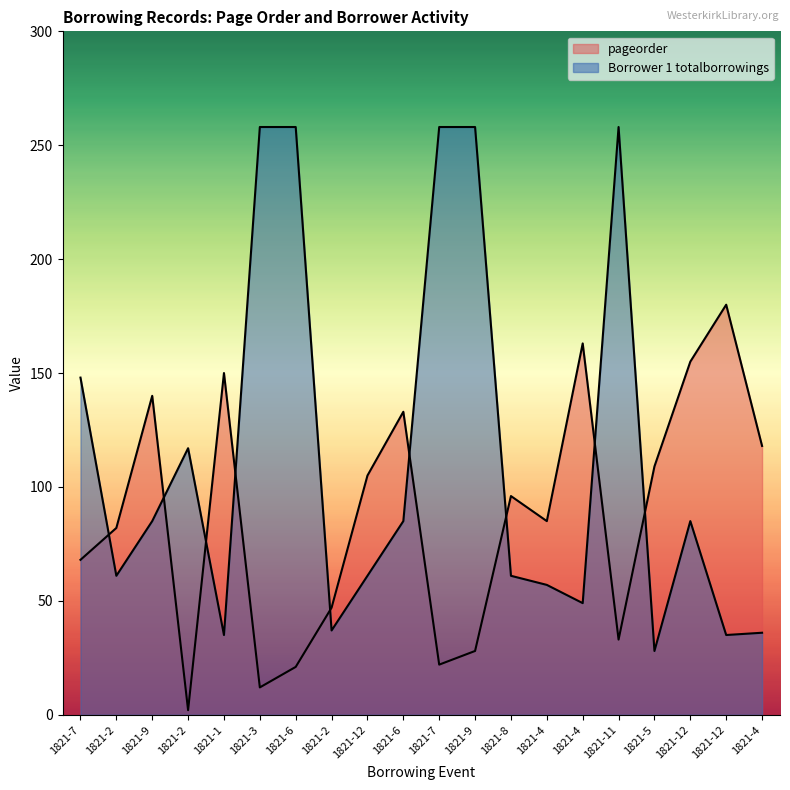

Reading right to left, transcribe all the data shown in this chart.

pageorder: 118	180	155	109	33	163	85	96	28	22	133	105	47	21	12	150	2	140	82	68
Borrower 1 totalborrowings: 36	35	85	28	258	49	57	61	258	258	85	61	37	258	258	35	117	85	61	148